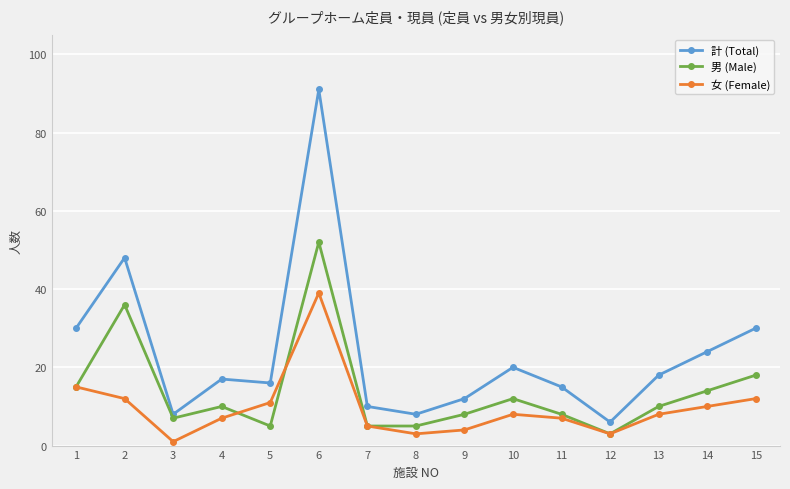

Is the value of 男 (Male) at 6 greater than the value of 女 (Female) at 4?

Yes